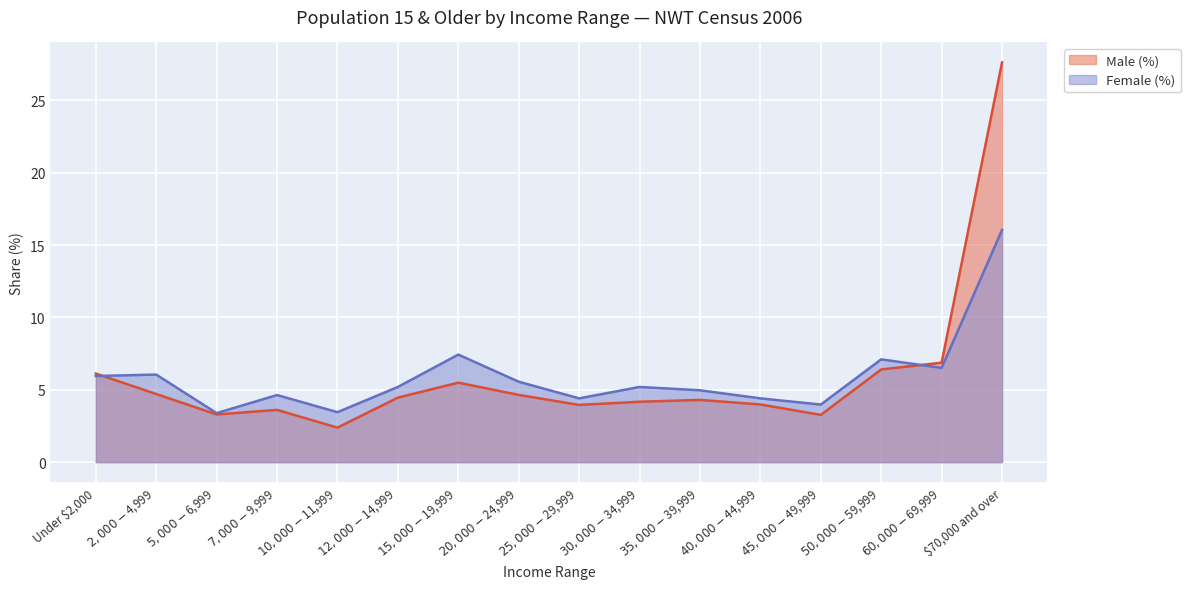

Reading left to right, list all the values displayed in this chart.

Male (%): 6.1	4.7	3.3	3.6	2.4	4.5	5.5	4.6	4.0	4.2	4.3	4.0	3.3	6.4	6.9	27.6
Female (%): 6.0	6.1	3.4	4.6	3.5	5.2	7.4	5.6	4.4	5.2	5.0	4.4	4.0	7.1	6.5	16.0